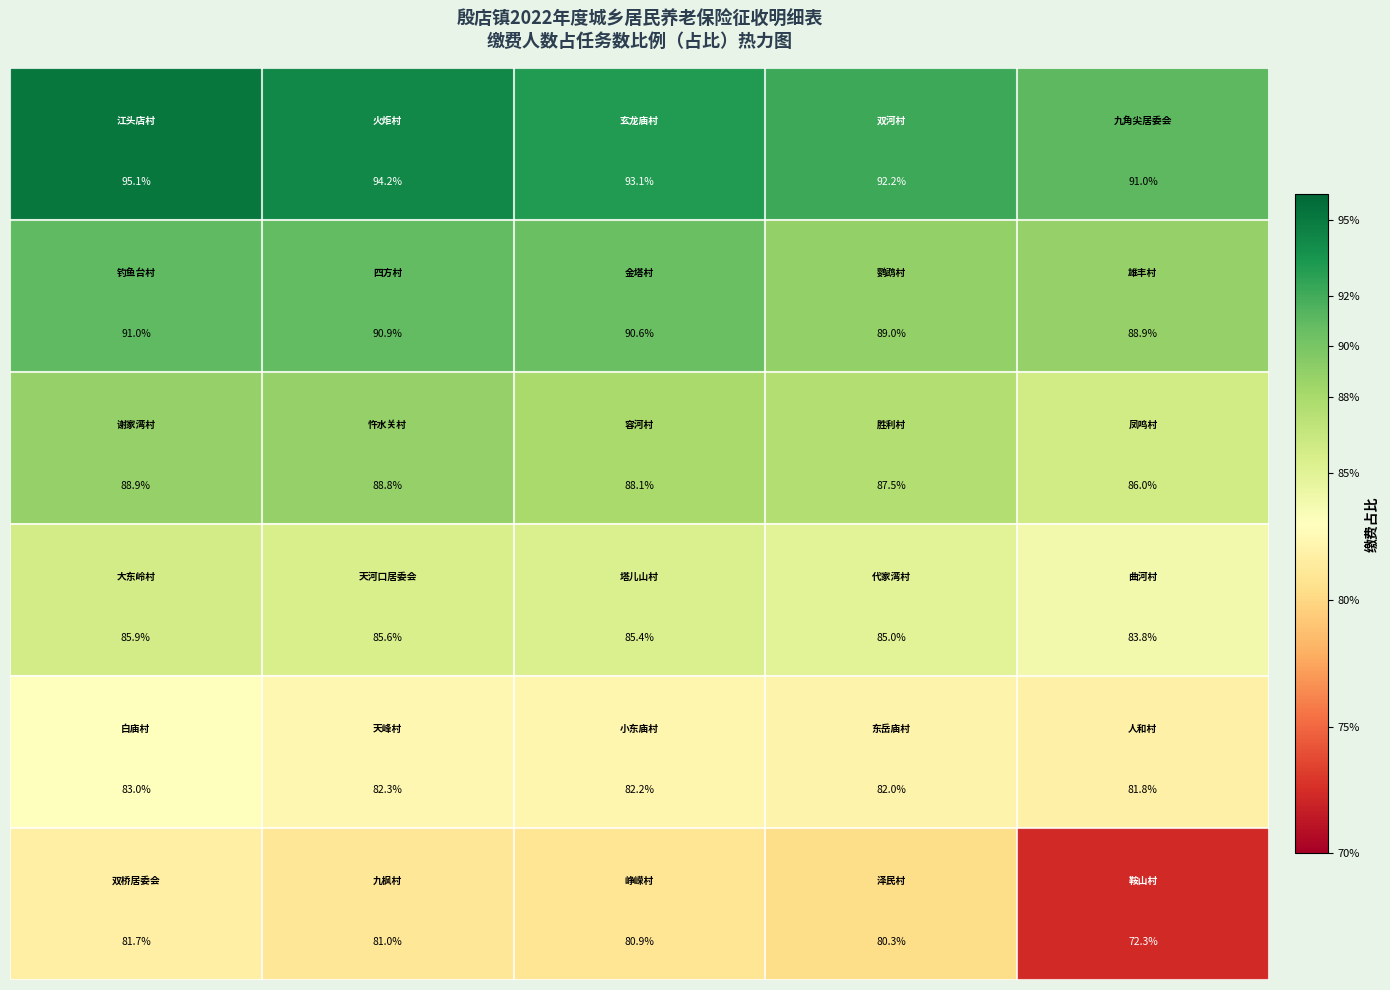

At how many categories does at least one series exceed 83?

5